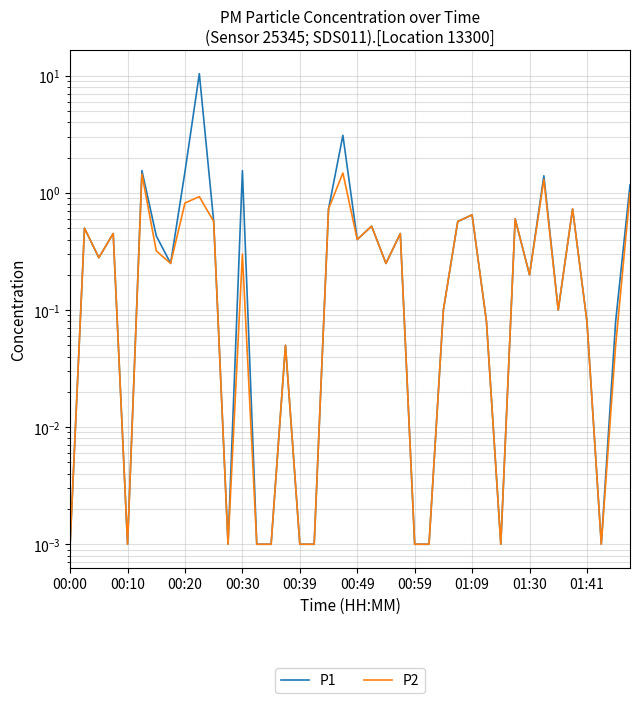

True or false: P1 and P2 cross at least once.

False